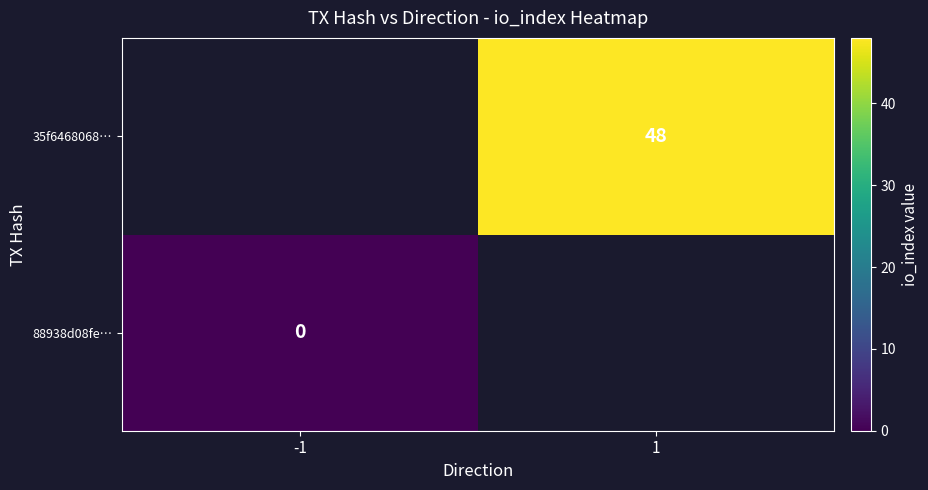

What is the greatest value displayed?

48.0